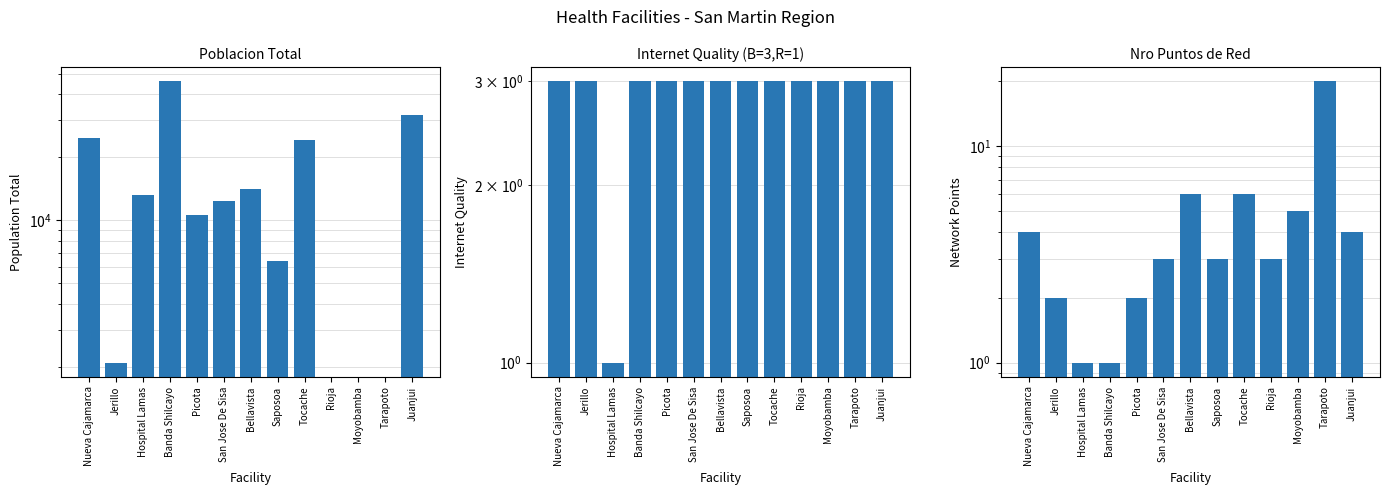

How many series are shown in this chart?

3